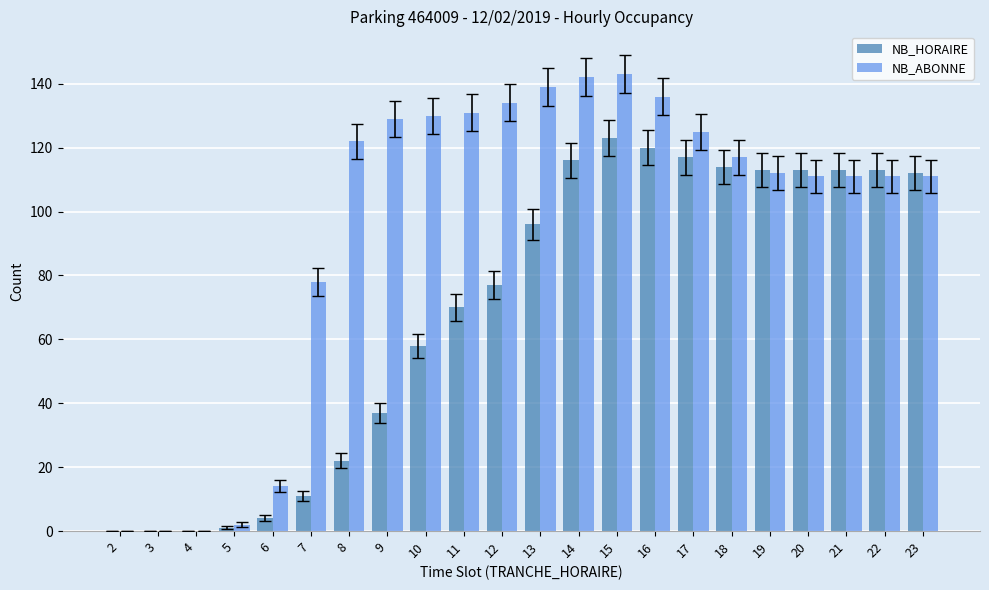

Reading left to right, what are all the values shown in this chart?

NB_HORAIRE: 2=0	3=0	4=0	5=1	6=4	7=11	8=22	9=37	10=58	11=70	12=77	13=96	14=116	15=123	16=120	17=117	18=114	19=113	20=113	21=113	22=113	23=112
NB_ABONNE: 2=0	3=0	4=0	5=2	6=14	7=78	8=122	9=129	10=130	11=131	12=134	13=139	14=142	15=143	16=136	17=125	18=117	19=112	20=111	21=111	22=111	23=111